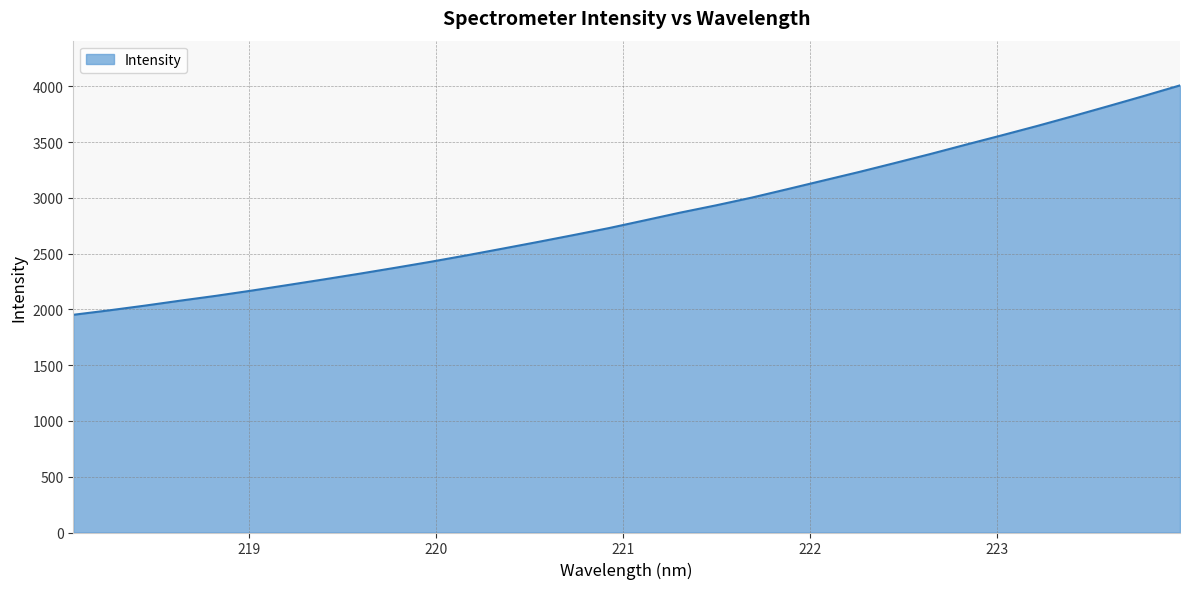

What is the maximum value shown in the chart?

4009.0